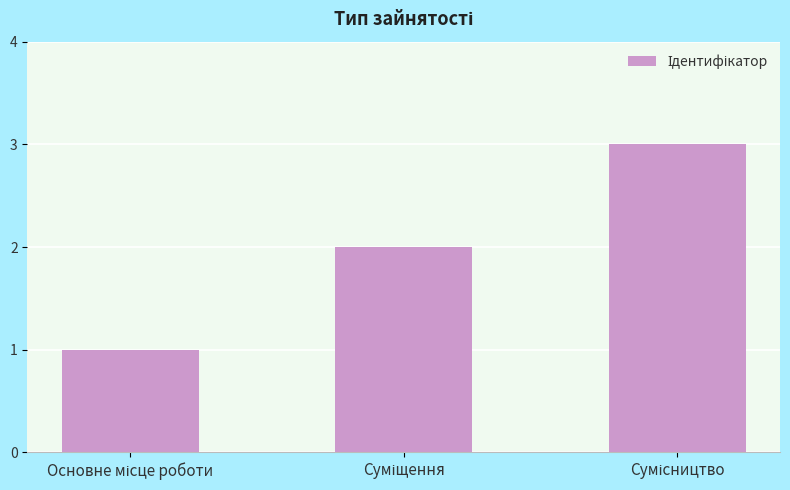

What is the greatest value displayed?

3